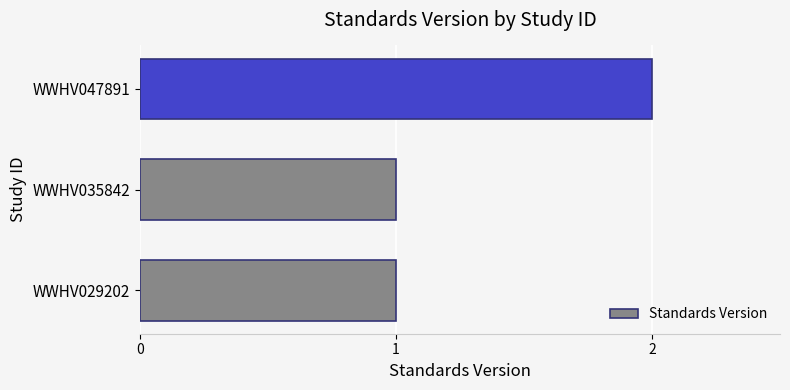

Approximately how many times larger is the value at WWHV029202 compared to WWHV047891?

0.5